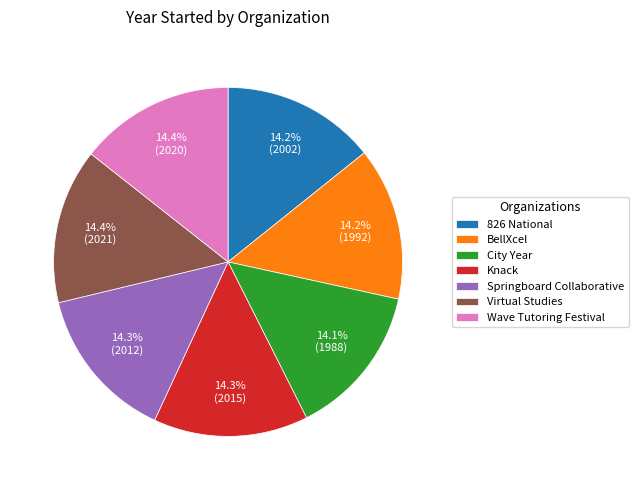

To the nearest percent, what percentage of the pie is 826 National?

14%